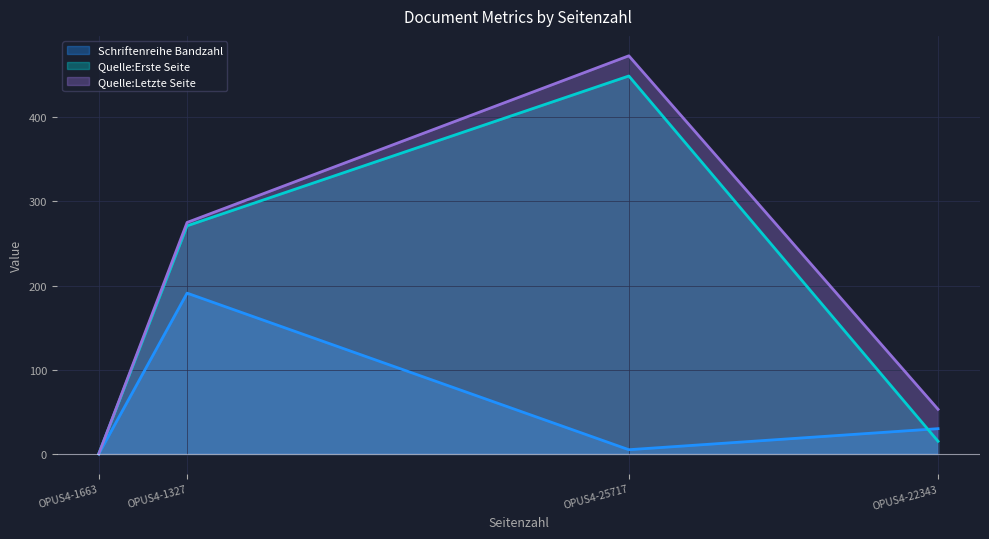

How many values in Schriftenreihe Bandzahl are above zero?

3